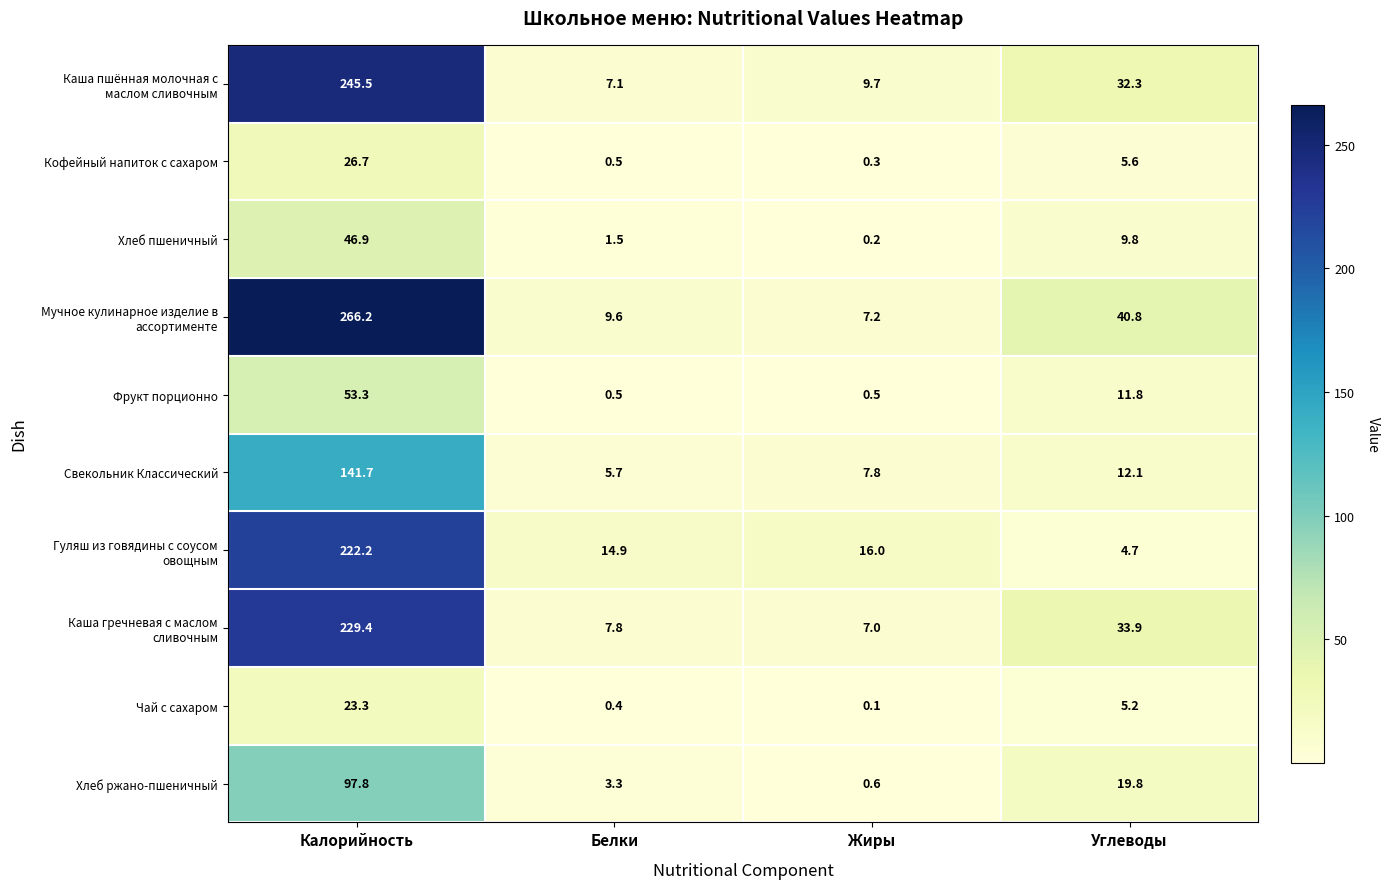

How many values in the Свекольник Классический series exceed 12?

2